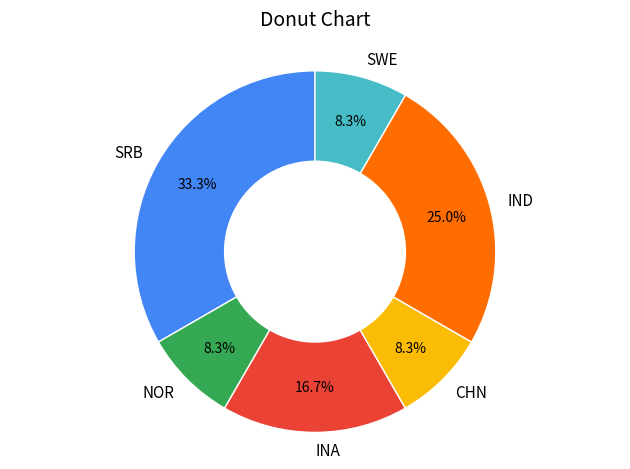

To the nearest percent, what portion does SRB represent?

33%